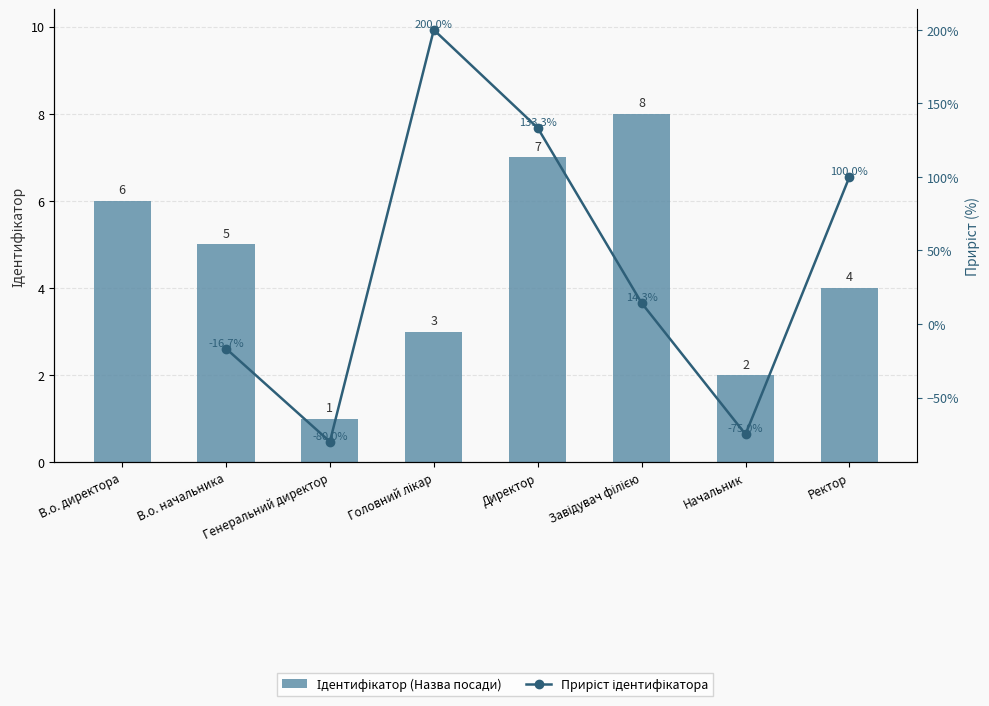

Rank the categories by value from lowest to highest.

Генеральний директор, Начальник, Головний лікар, Ректор, В.о. начальника, В.о. директора, Директор, Завідувач філією